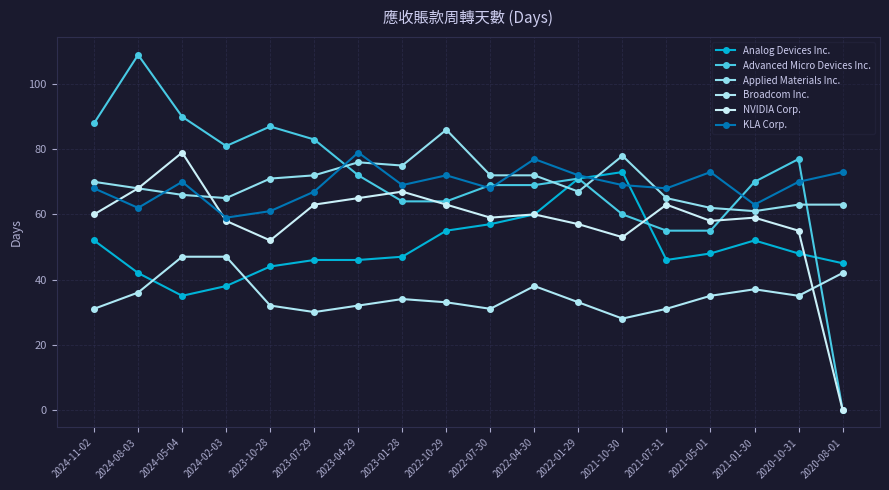

Reading left to right, what are all the values shown in this chart?

Analog Devices Inc.: 52	42	35	38	44	46	46	47	55	57	60	71	73	46	48	52	48	45
Advanced Micro Devices Inc.: 88	109	90	81	87	83	72	64	64	69	69	71	60	55	55	70	77	0
Applied Materials Inc.: 70	68	66	65	71	72	76	75	86	72	72	67	78	65	62	61	63	63
Broadcom Inc.: 31	36	47	47	32	30	32	34	33	31	38	33	28	31	35	37	35	42
NVIDIA Corp.: 60	68	79	58	52	63	65	67	63	59	60	57	53	63	58	59	55	0
KLA Corp.: 68	62	70	59	61	67	79	69	72	68	77	72	69	68	73	63	70	73